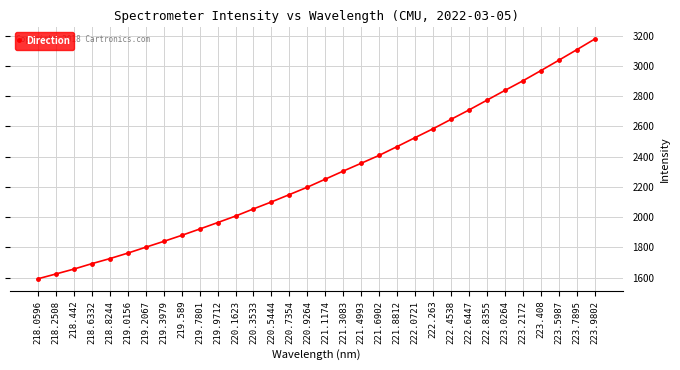

List the labels in order of value, smallest first.

218.0596, 218.2508, 218.442, 218.6332, 218.8244, 219.0156, 219.2067, 219.3979, 219.589, 219.7801, 219.9712, 220.1623, 220.3533, 220.5444, 220.7354, 220.9264, 221.1174, 221.3083, 221.4993, 221.6902, 221.8812, 222.0721, 222.263, 222.4538, 222.6447, 222.8355, 223.0264, 223.2172, 223.408, 223.5987, 223.7895, 223.9802